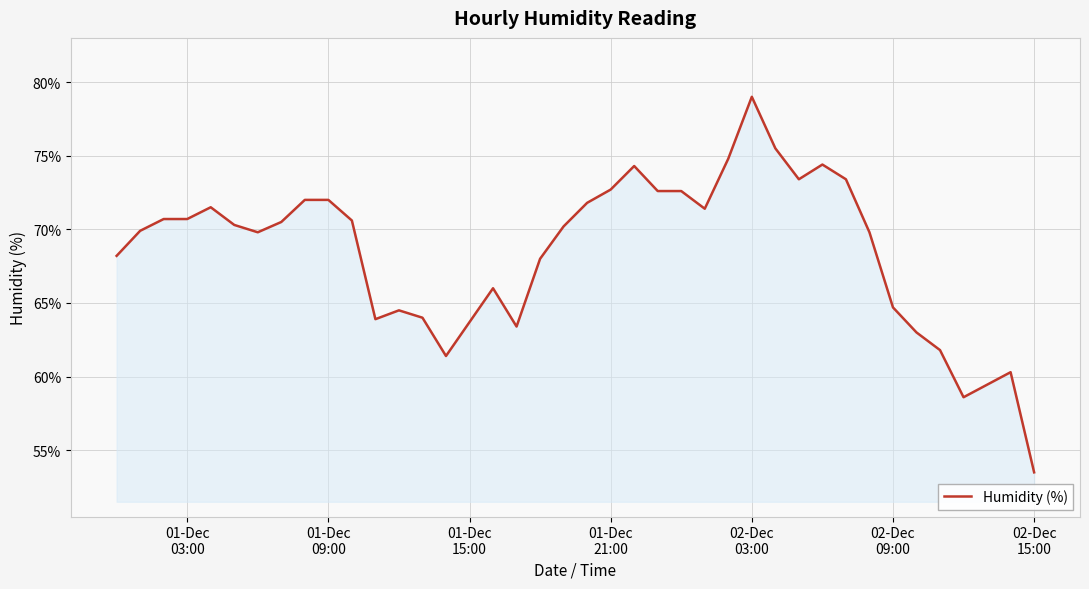

How many lines are shown in the chart?

1